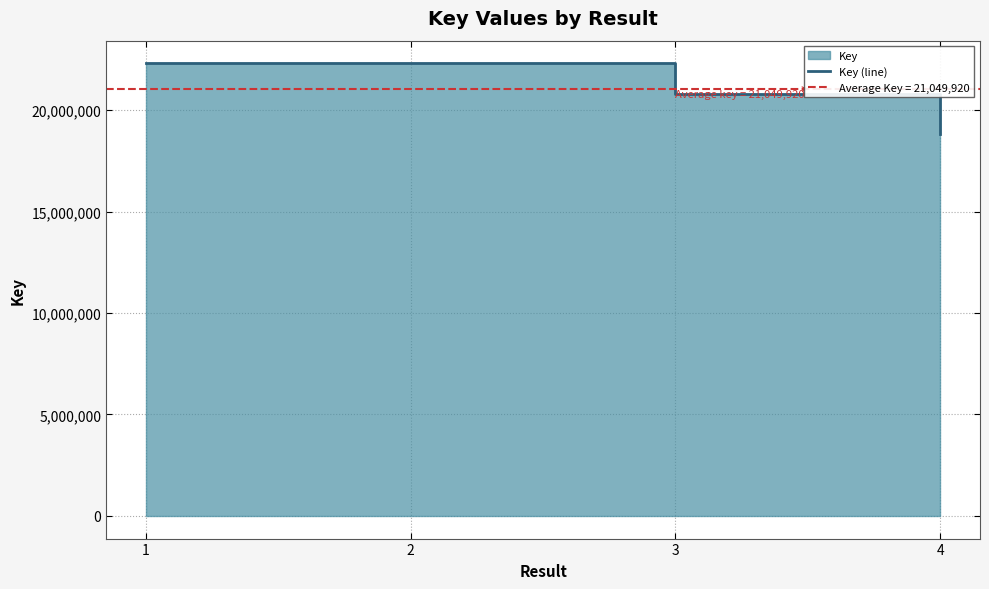

What is the smallest value displayed?

18799216